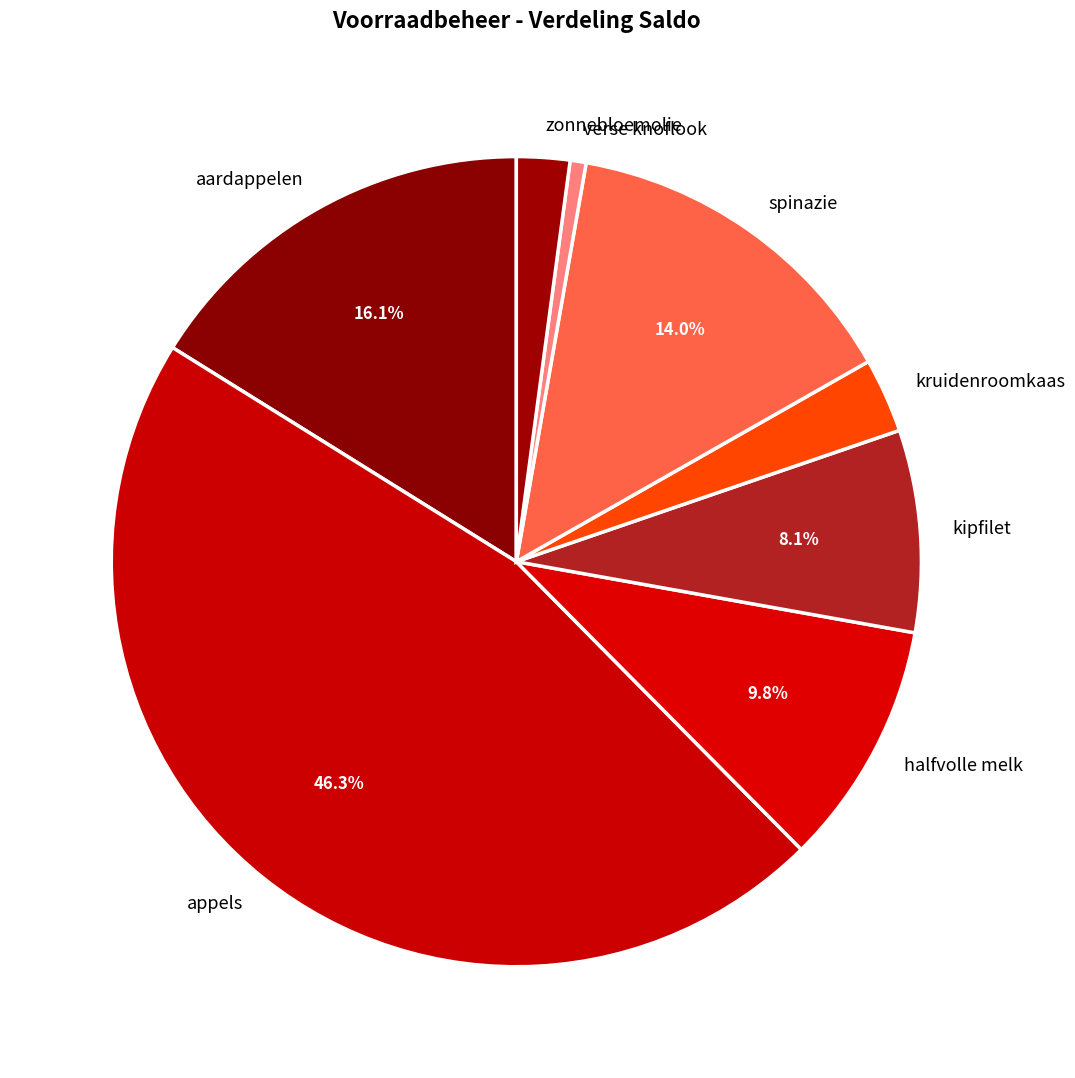

What percentage is NOT represented by spinazie?

86.0%